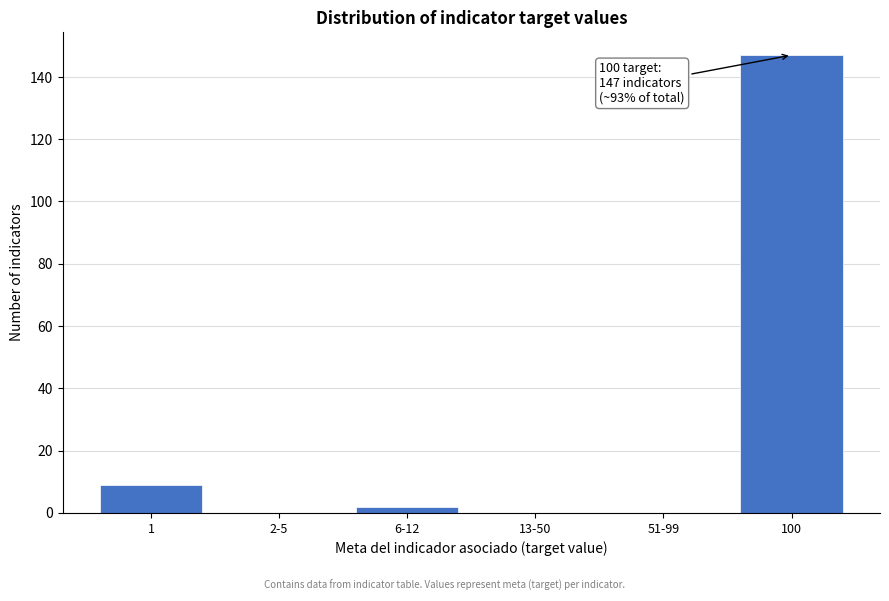

Reading left to right, list all the values displayed in this chart.

1=9	2-5=0	6-12=2	13-50=0	51-99=0	100=147